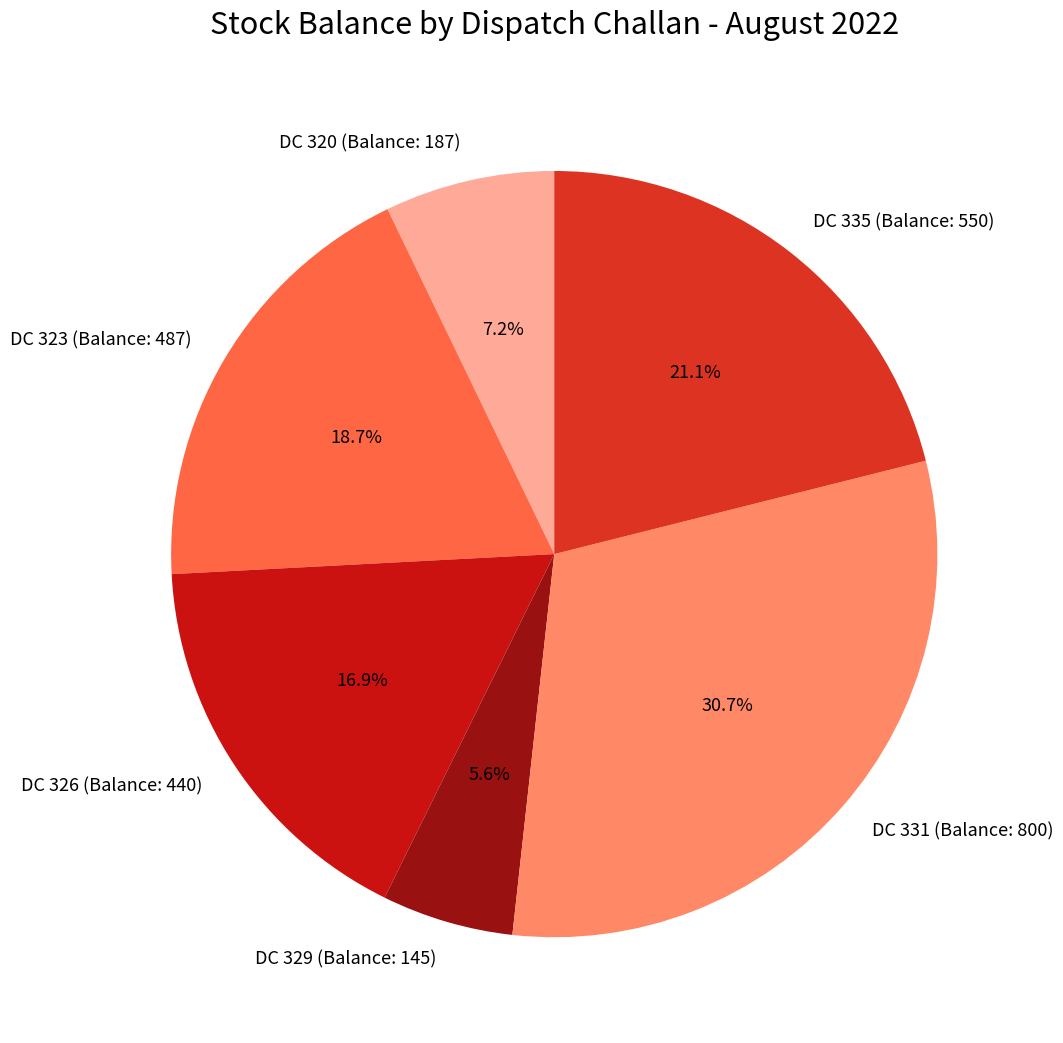

Does DC 329 (Balance: 145) account for over 50% of the chart?

No